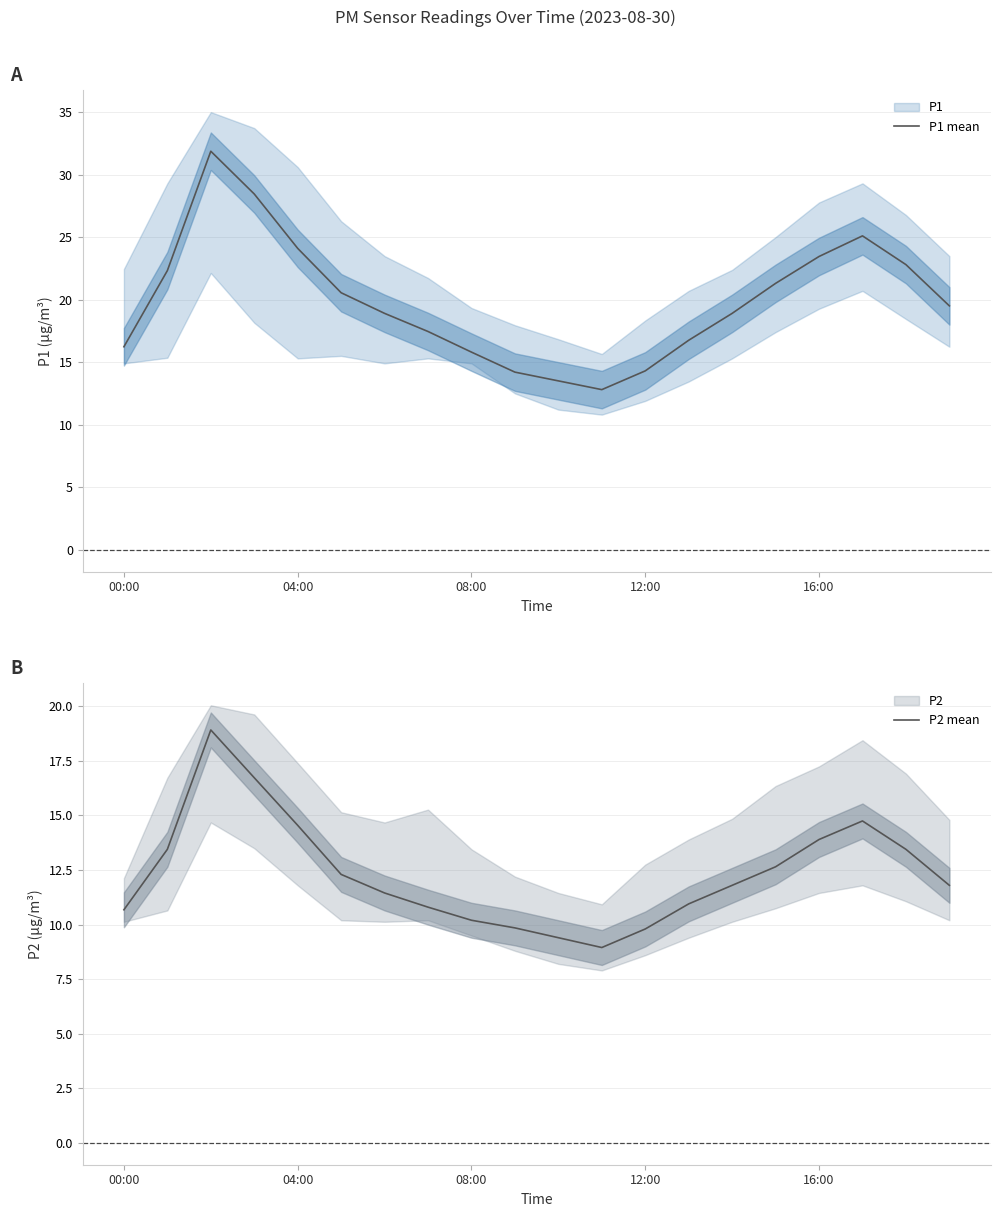

What is the minimum value for P1 mean?

12.8